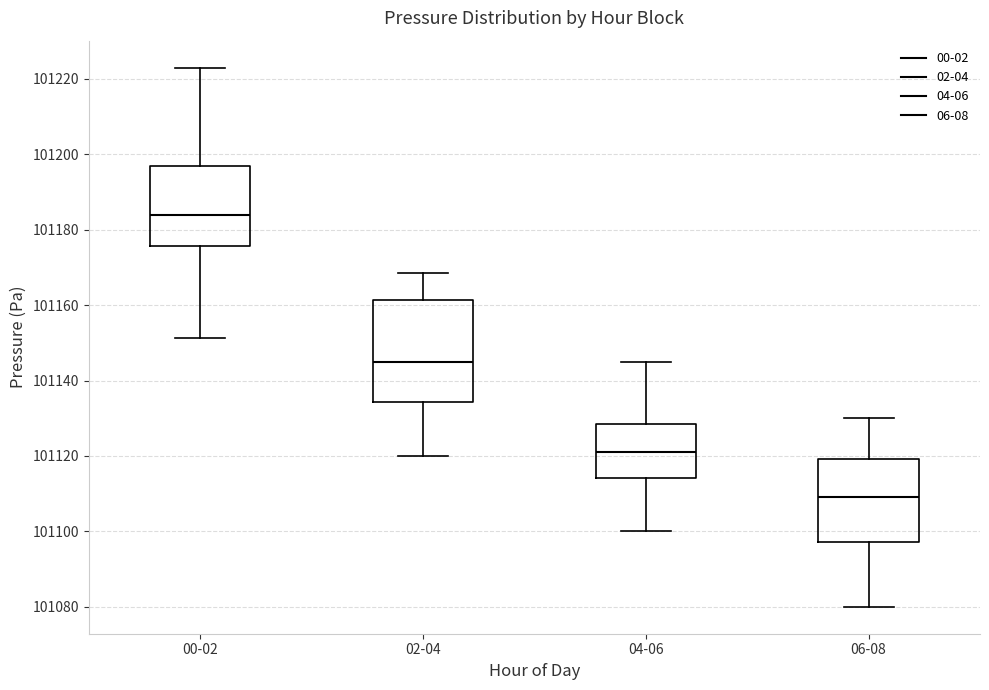

Reading left to right, transcribe this box plot: for each box, give where its median line is, the range the box spans, and where its two whiskers end, as read against the y-axis. The values are not printed on the chart, so give them approximately, as read against the axis.

00-02: median 101184, box 101176 to 101196, whiskers 101152 to 101224
02-04: median 101144, box 101134 to 101162, whiskers 101120 to 101168
04-06: median 101122, box 101114 to 101128, whiskers 101100 to 101146
06-08: median 101110, box 101098 to 101120, whiskers 101080 to 101130